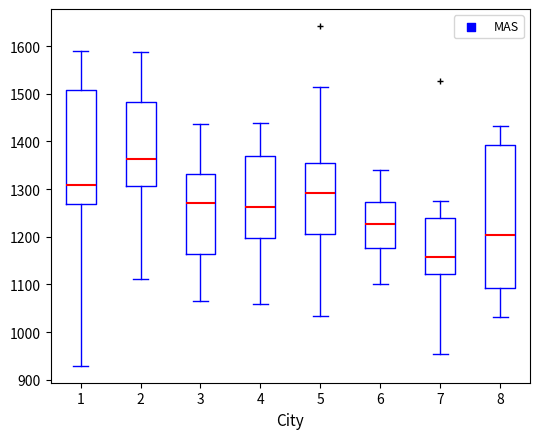

Which box is the tallest, from its lower edge to its upper edge?

8